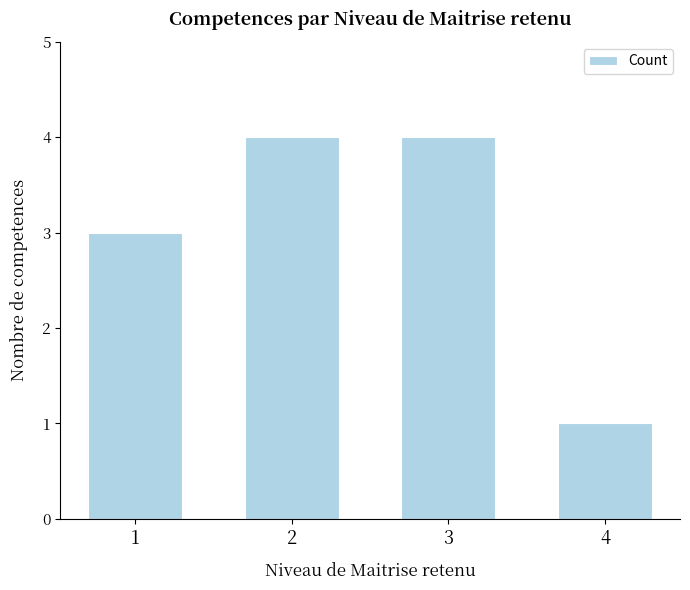

What is the ratio of the value at 3 to the value at 4?

4.0